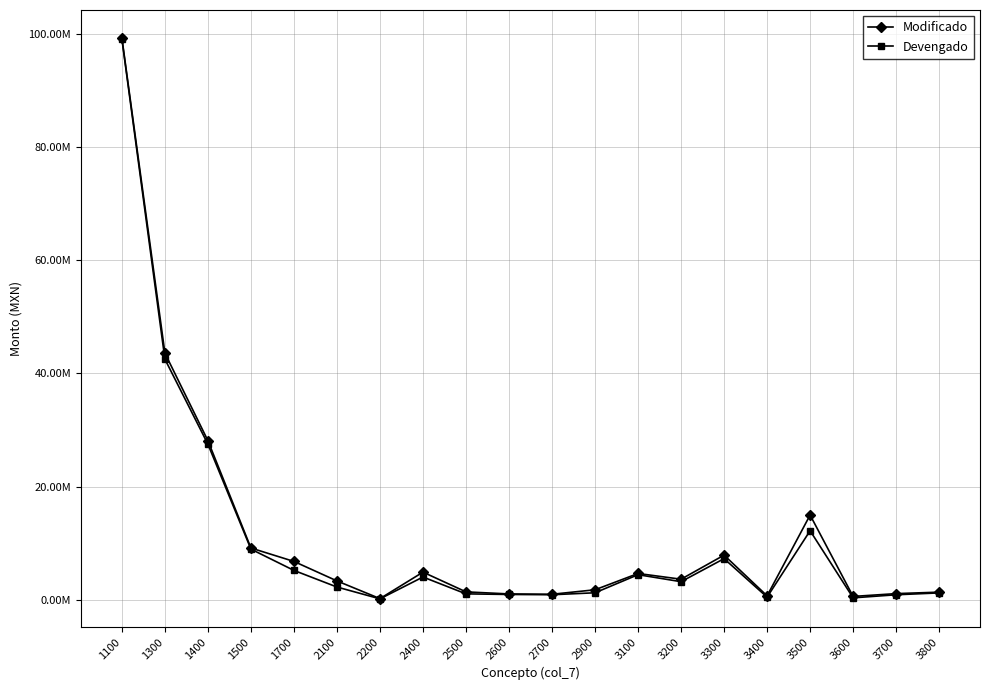

Between 1300 and 2400, which series saw the biggest shift?

Modificado